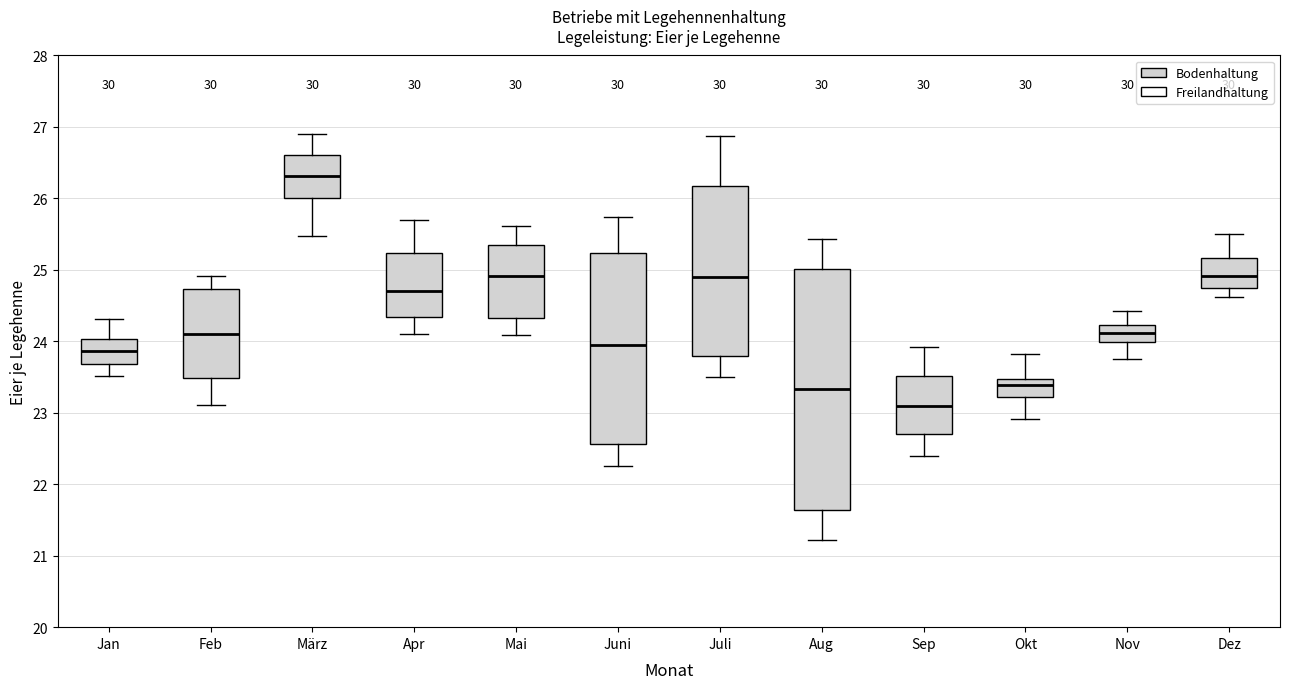

Which box has the lowest median line?

Sep